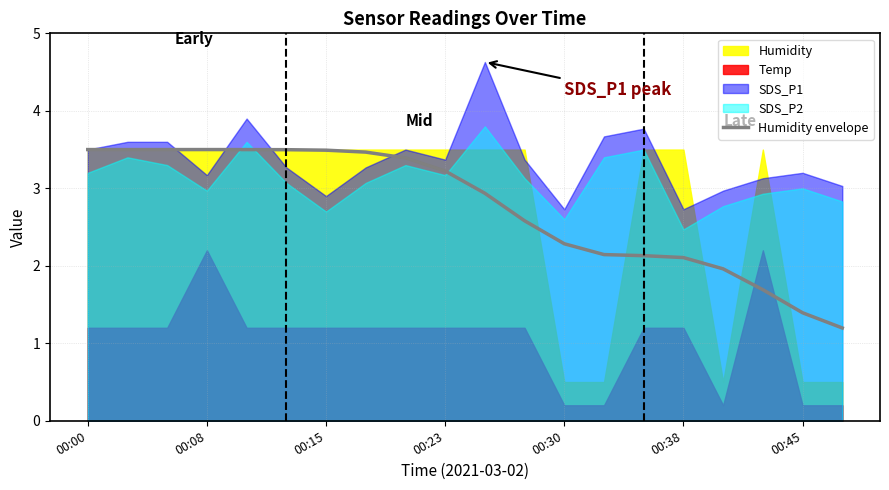

At which label does the data first exceed 3?

00:00